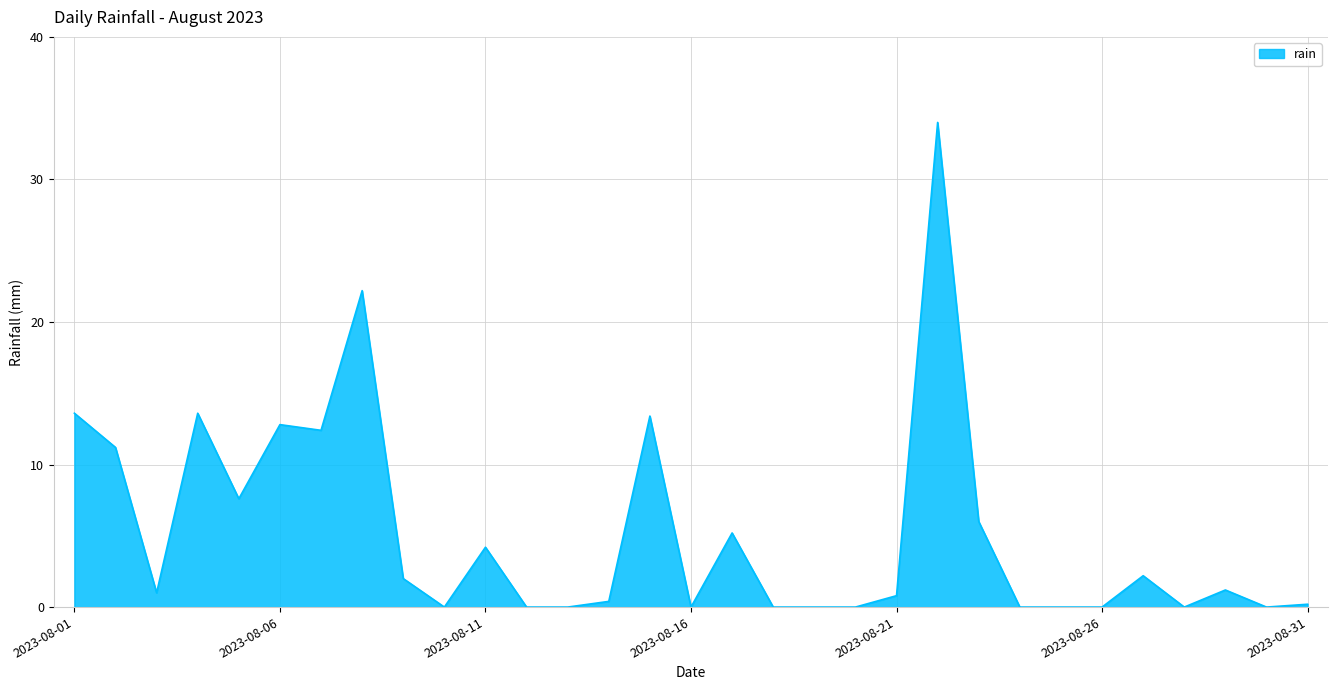

True or false: there are more than 0 points higher than both neighbors.

True